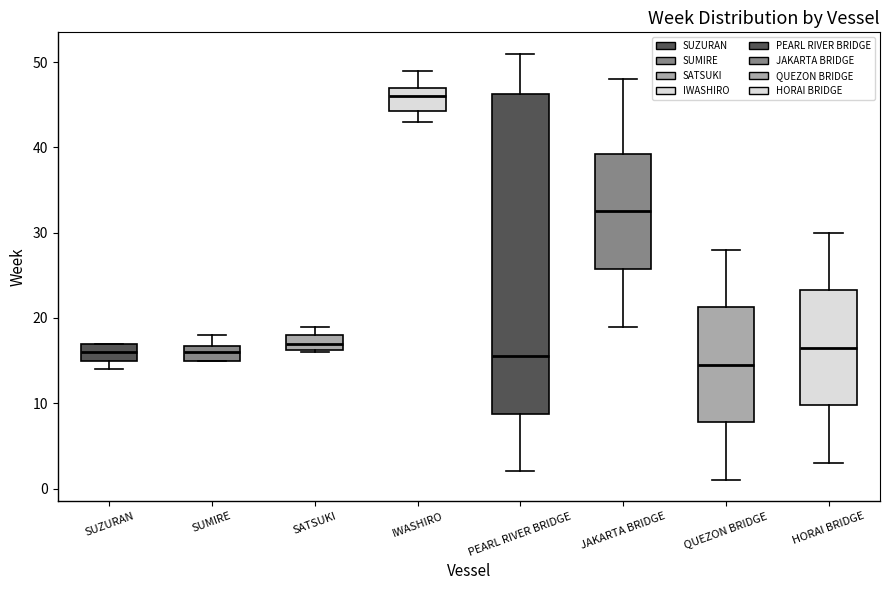

Which box's median line is the highest?

IWASHIRO